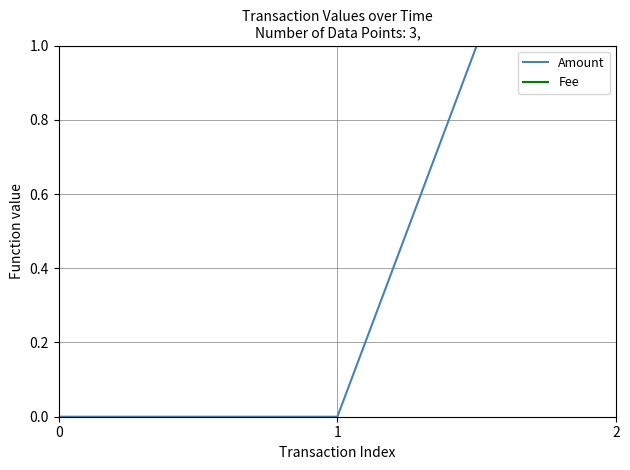

What are all the series names shown in the legend?

Amount, Fee